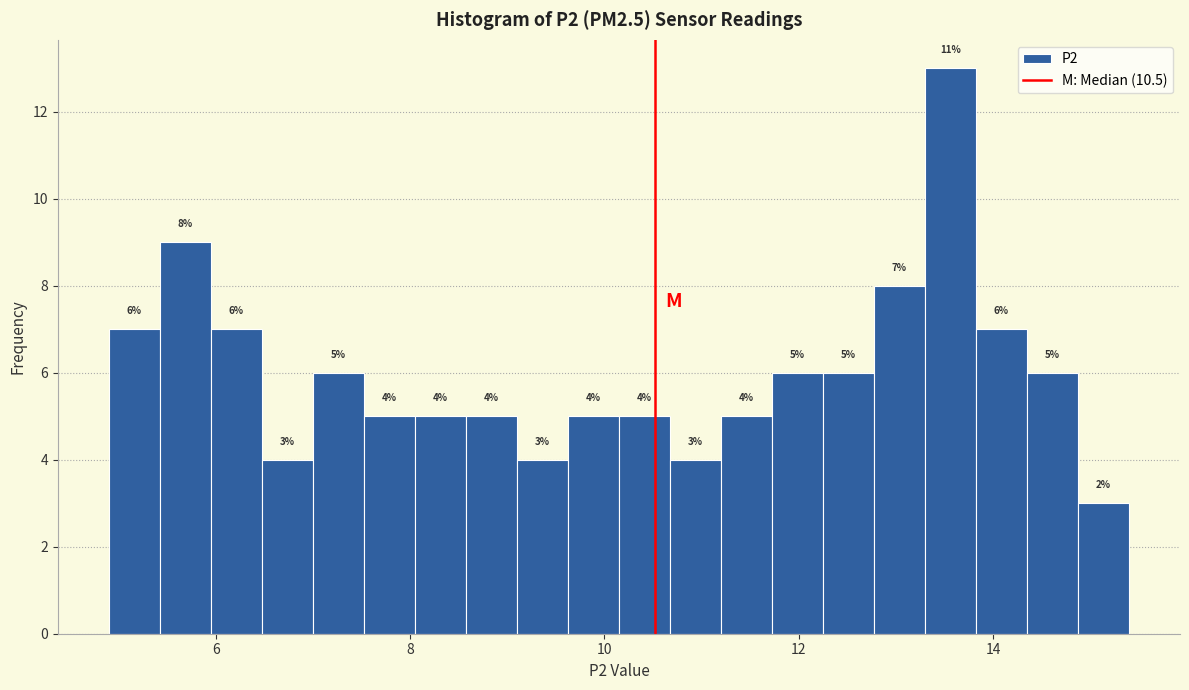

Around what value on the x-axis is the tallest bar? Give the approximate position of its centre, as read against the axis.

13.6